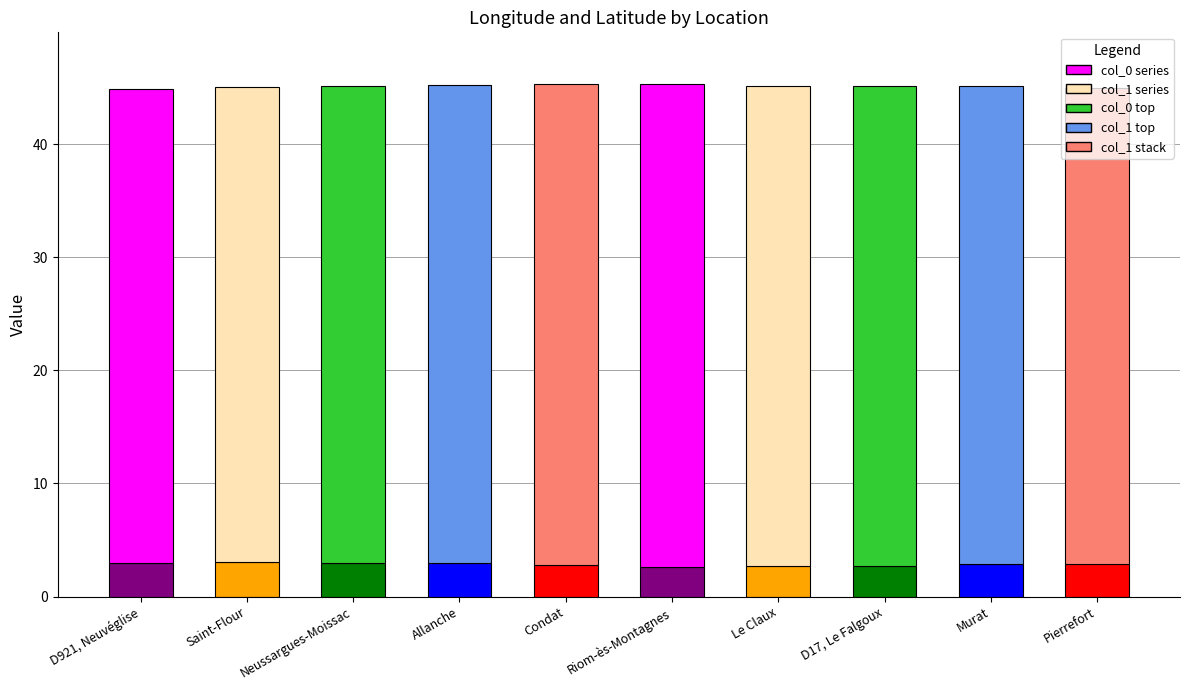

What is the sum of all col_1 values?

451.2